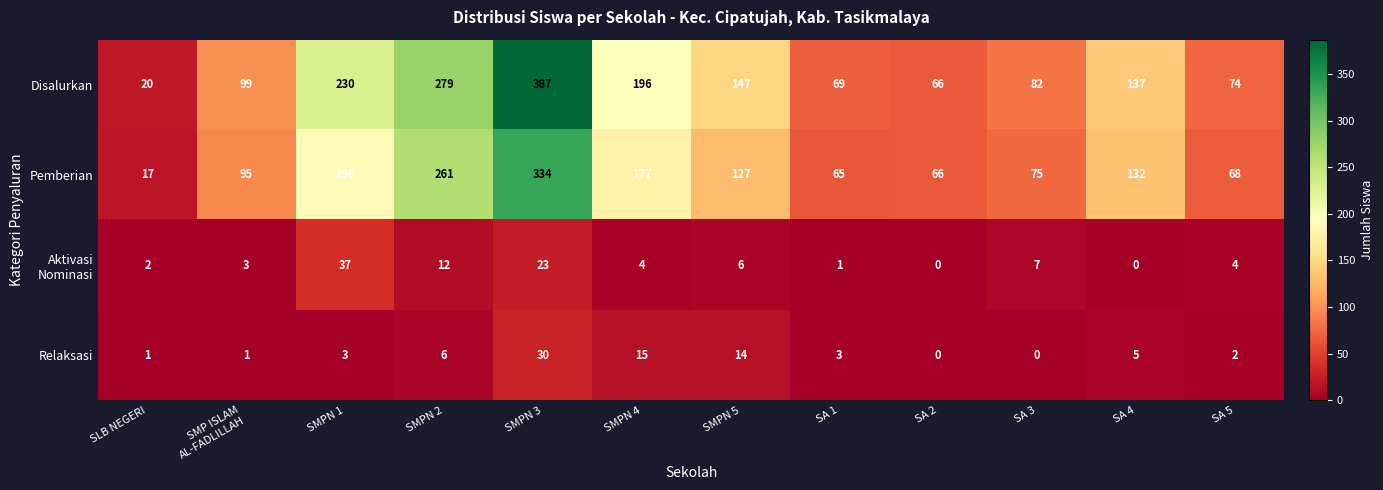

At which label is Disalurkan closest to 203?

SMPN 4